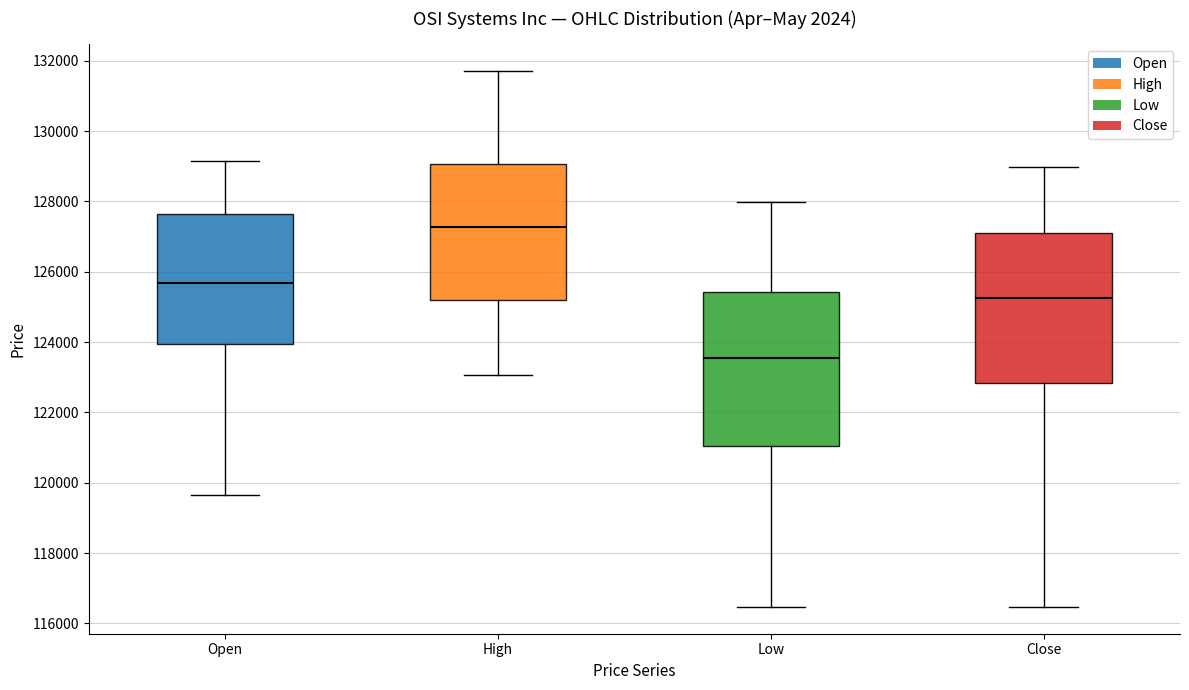

Reading left to right, transcribe this box plot: for each box, give where its median line is, the range the box spans, and where its two whiskers end, as read against the y-axis. The values are not printed on the chart, so give them approximately, as read against the axis.

Open: median 125600, box 124000 to 127600, whiskers 119600 to 129200
High: median 127200, box 125200 to 129000, whiskers 123000 to 131800
Low: median 123600, box 121000 to 125400, whiskers 116400 to 128000
Close: median 125200, box 122800 to 127000, whiskers 116400 to 129000